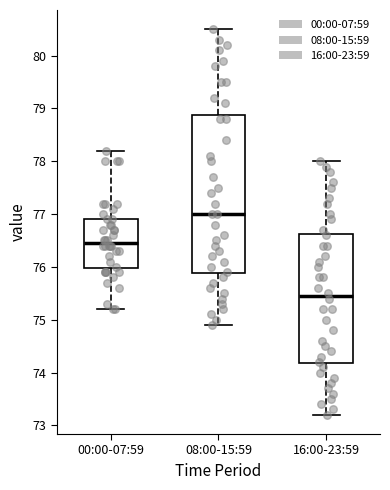

Which box has the highest median line?

08:00-15:59